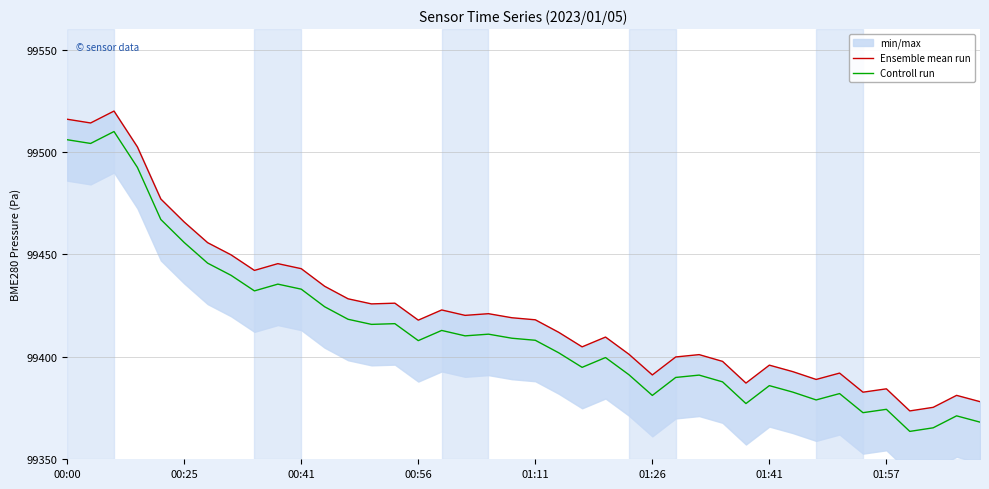

What is the difference between the maximum and minimum values in the Controll run series?

146.4